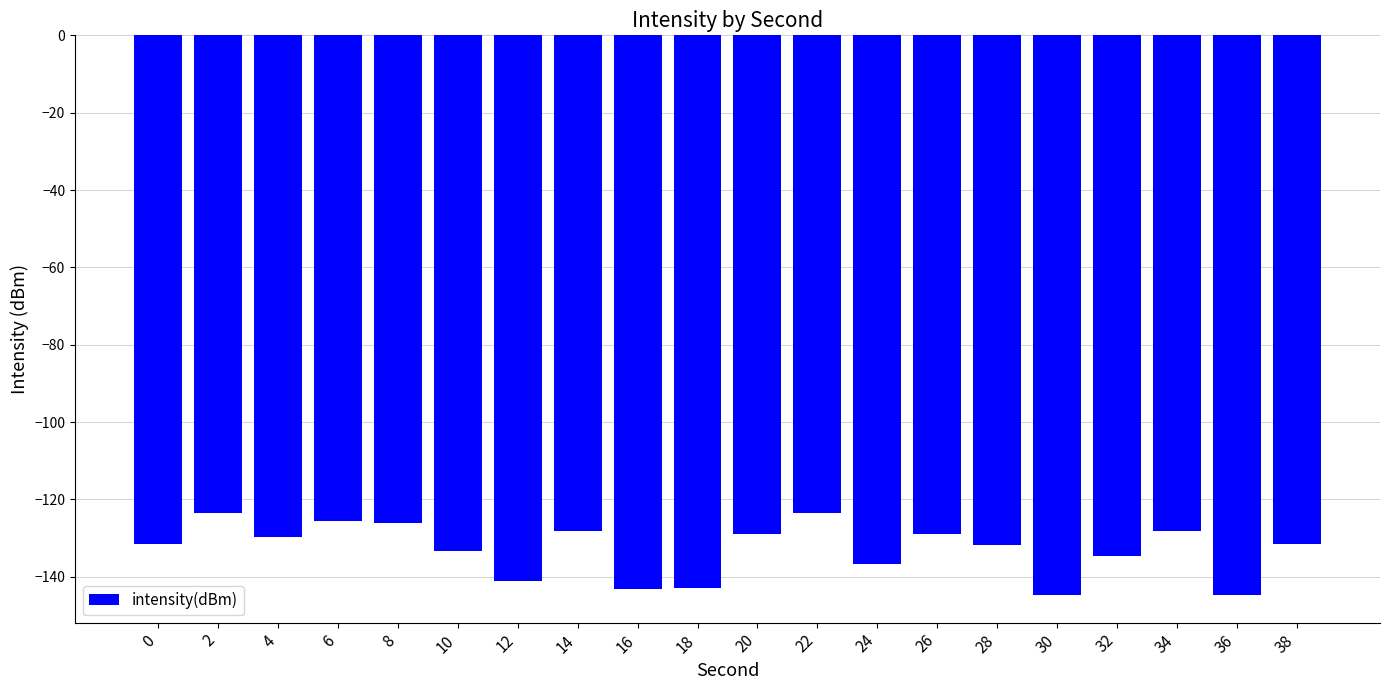

What is the maximum value shown in the chart?

-123.5